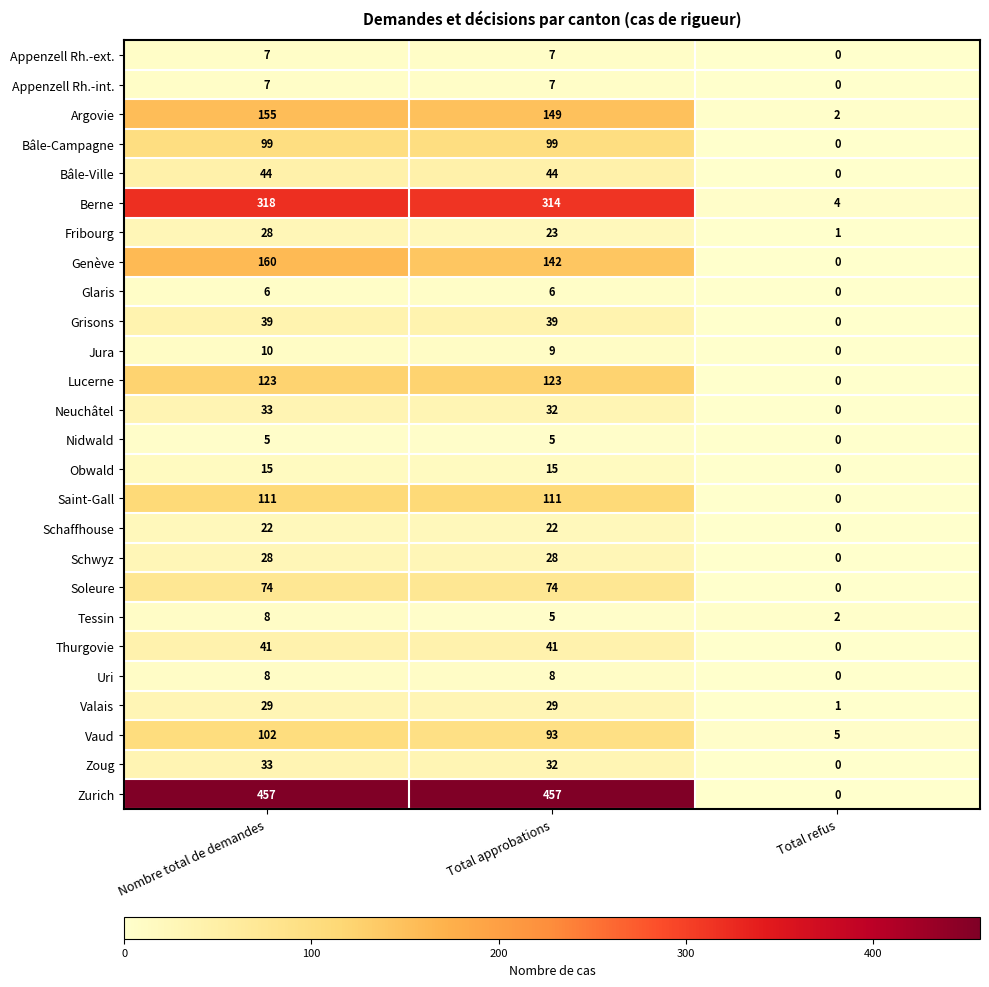

Count the number of categories in the chart.

3